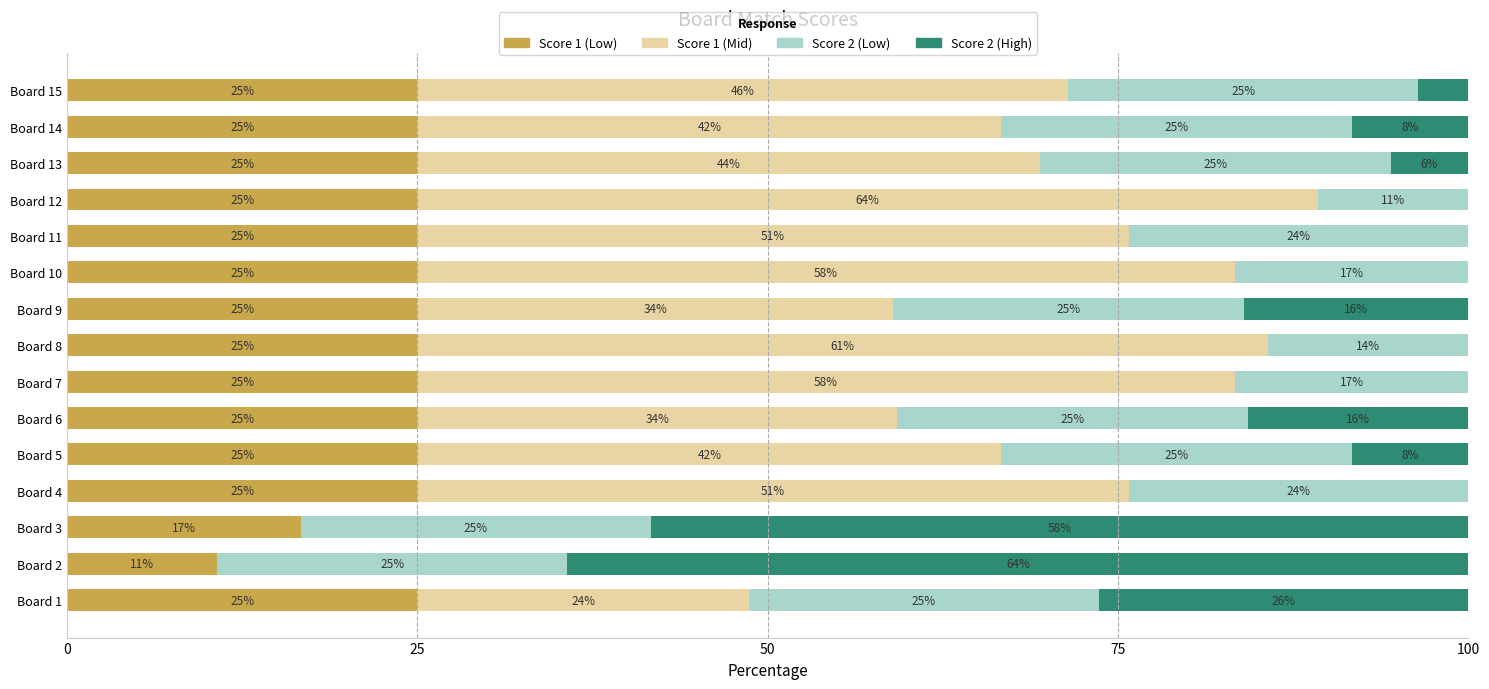

Is it true that Score 1 (Low) equals 33.0 at Board 11?

False